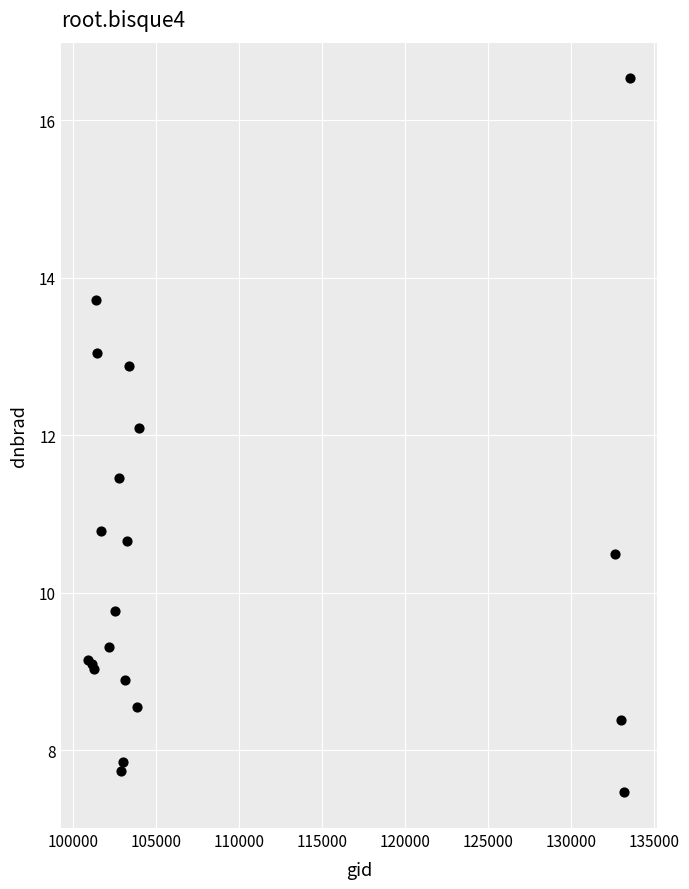

What Y value in the scatter plot is closest to 11?

10.8